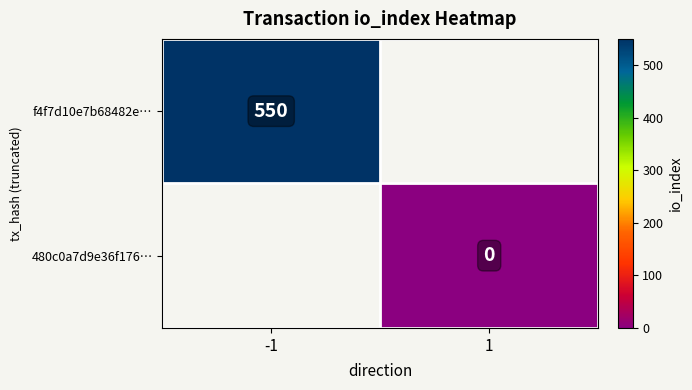

True or false: f4f7d10e7b68482e… has a value of 251 at -1.

False